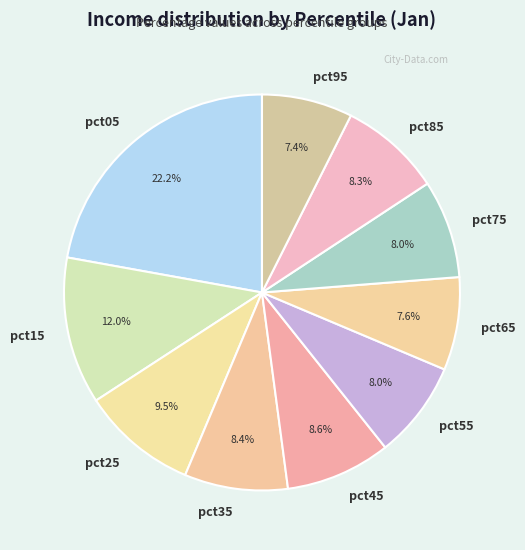

Between pct55 and pct05, which is larger?

pct05